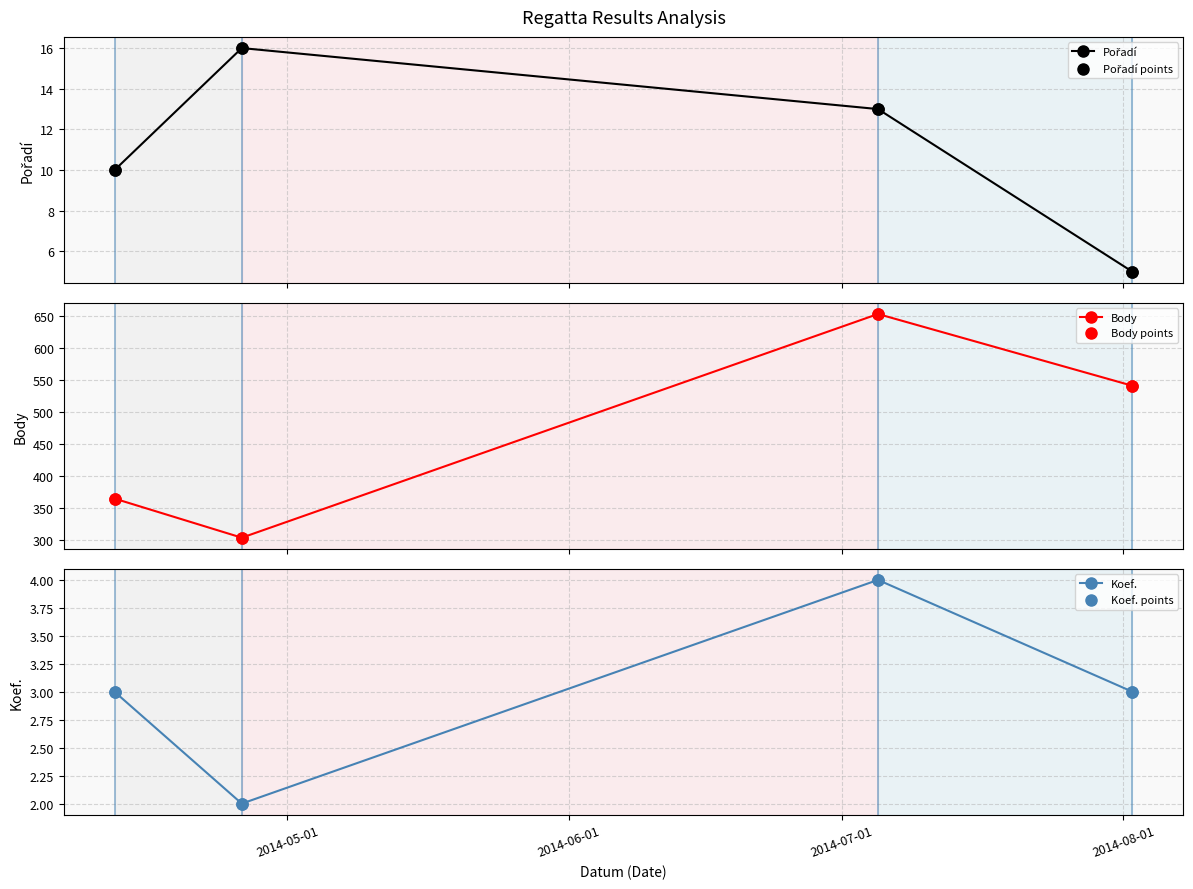

What are all the series names shown in the legend?

Pořadí, Pořadí points, Body, Body points, Koef., Koef. points